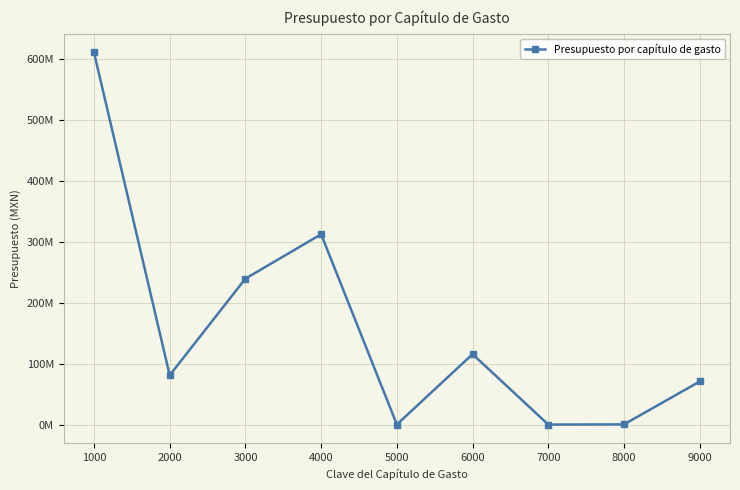

Which category has the lowest value across all series?

7000